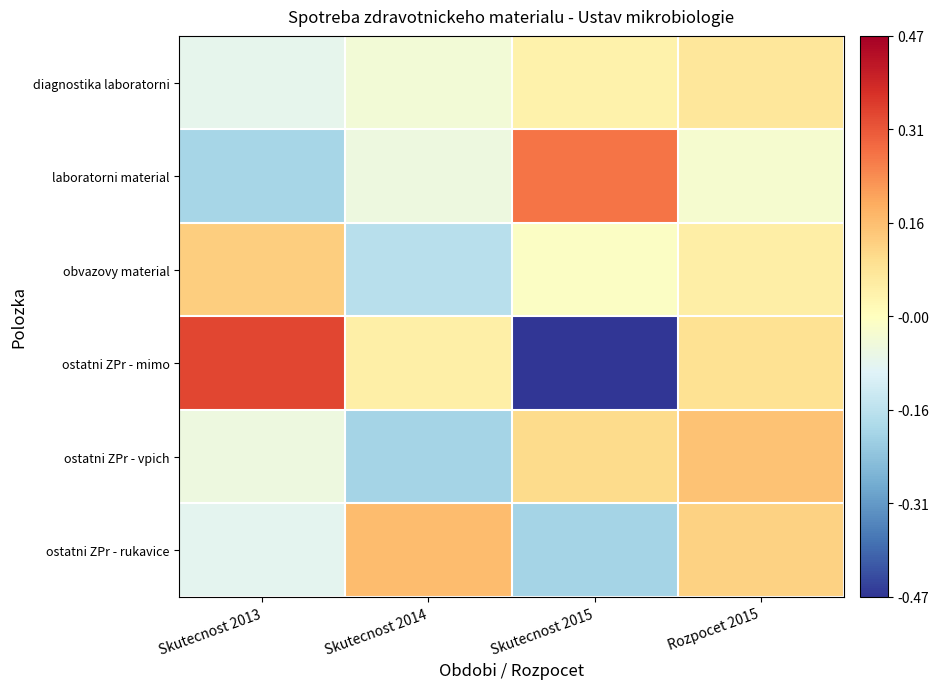

Reading right to left, list all the values displayed in this chart.

diagnostika laboratorni: Rozpocet 2015=0.1	Skutecnost 2015=0.0	Skutecnost 2014=-0.0	Skutecnost 2013=-0.1
laboratorni material: Rozpocet 2015=-0.0	Skutecnost 2015=0.3	Skutecnost 2014=-0.1	Skutecnost 2013=-0.2
obvazovy material: Rozpocet 2015=0.0	Skutecnost 2015=-0.0	Skutecnost 2014=-0.2	Skutecnost 2013=0.1
ostatni ZPr - mimo: Rozpocet 2015=0.1	Skutecnost 2015=-0.5	Skutecnost 2014=0.0	Skutecnost 2013=0.3
ostatni ZPr - vpich: Rozpocet 2015=0.1	Skutecnost 2015=0.1	Skutecnost 2014=-0.2	Skutecnost 2013=-0.1
ostatni ZPr - rukavice: Rozpocet 2015=0.1	Skutecnost 2015=-0.2	Skutecnost 2014=0.2	Skutecnost 2013=-0.1